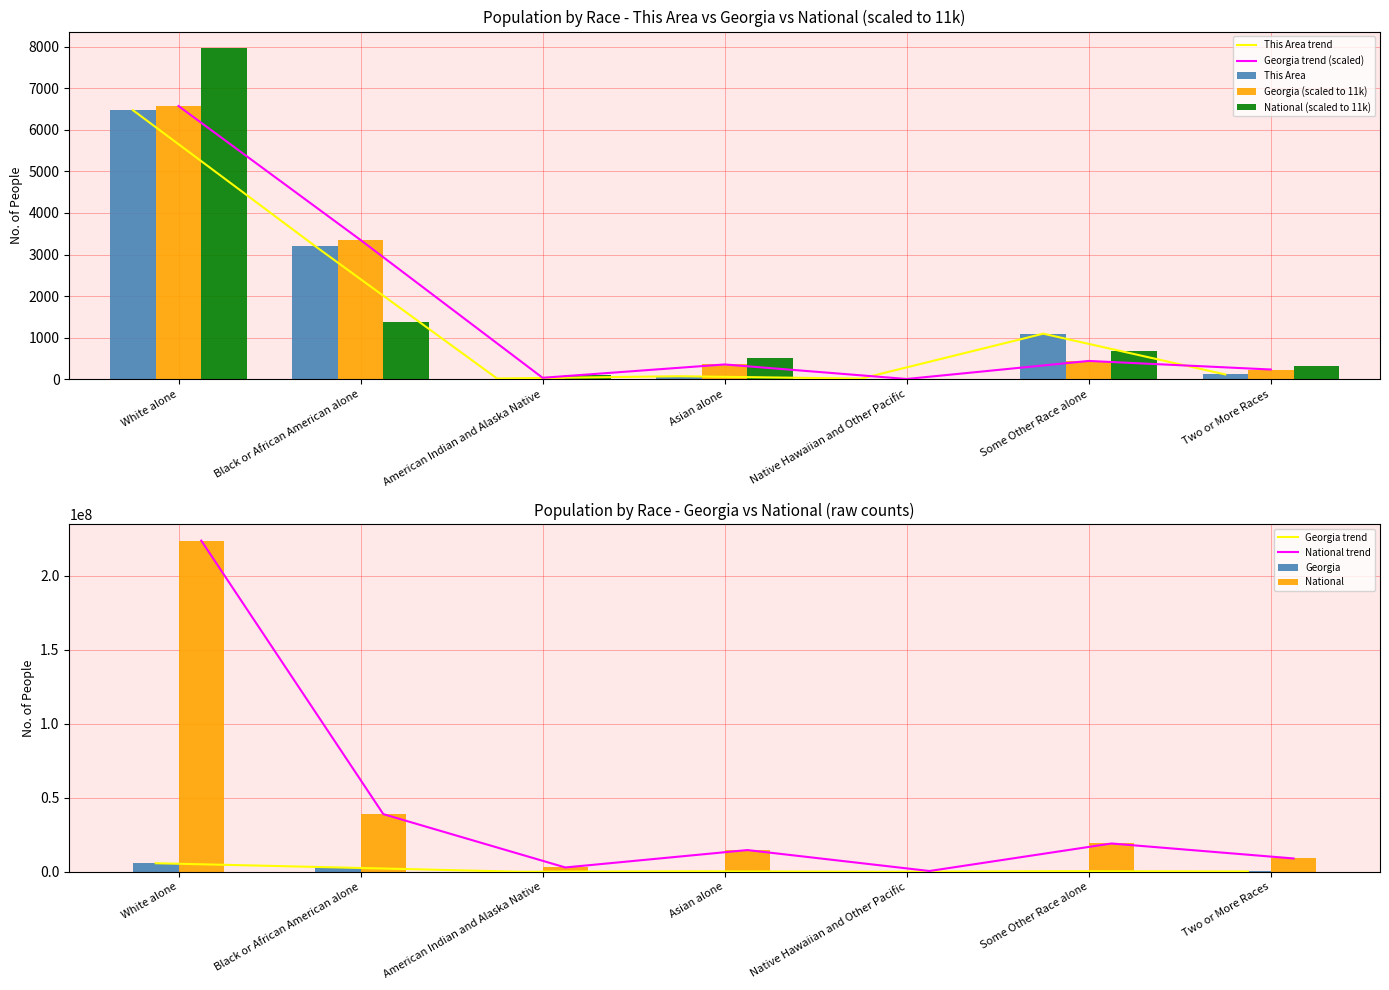

At how many categories does at least one series exceed 509?

4